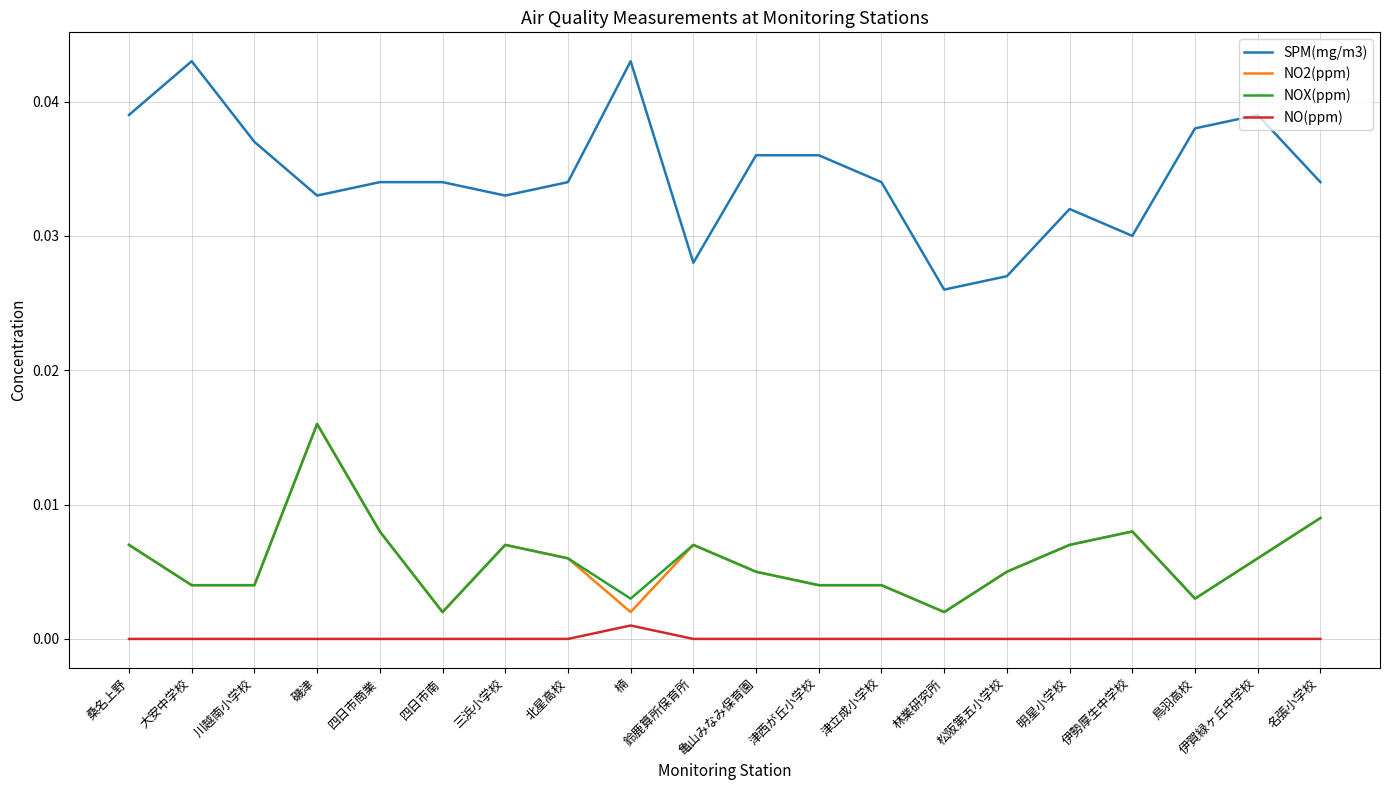

Count the NOX(ppm) values in the range 0 to 1.

20